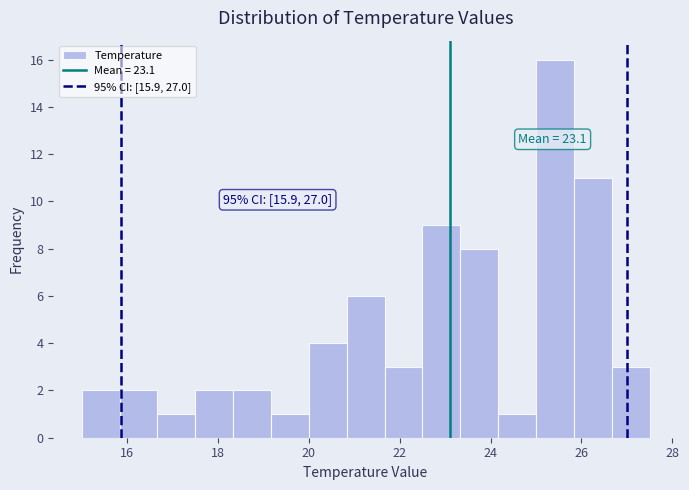

Which range on the x-axis has the tallest bar?

25.0 to 25.8